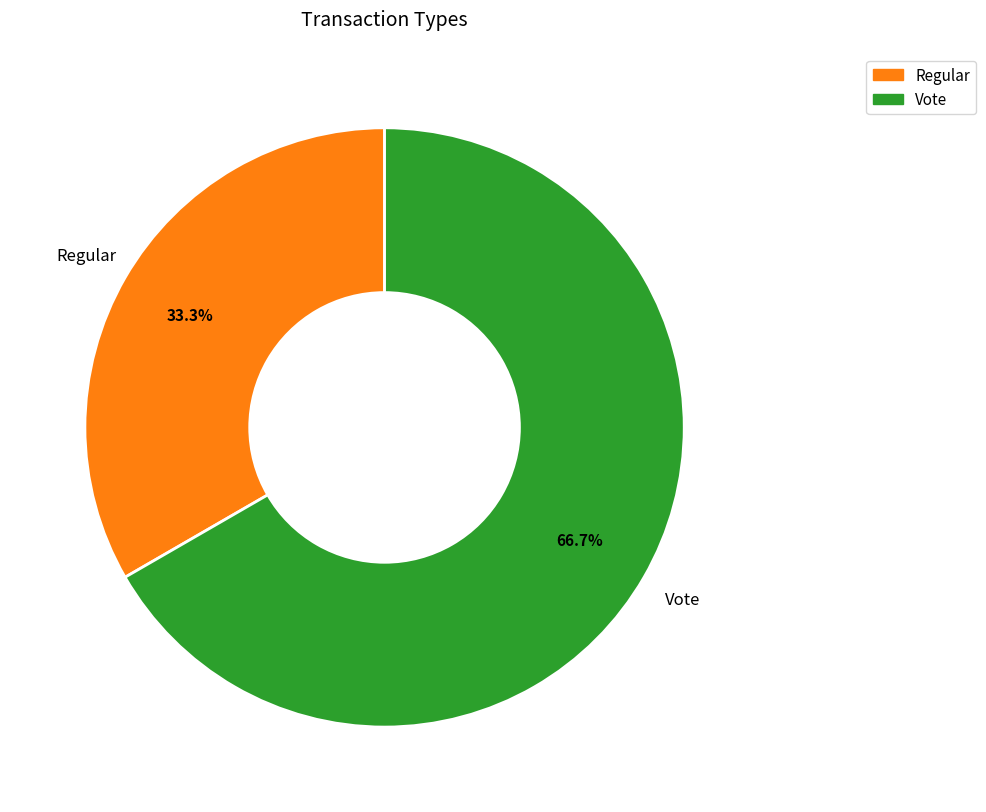

What is the ratio of the value at Regular to the value at Vote?

0.5